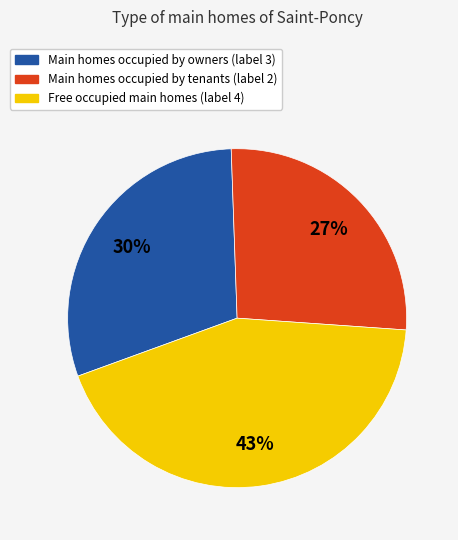

Count the number of slices in the pie.

3